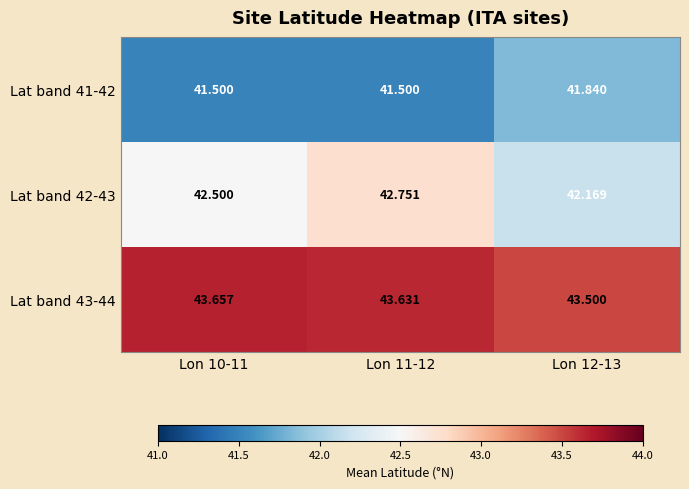

Is the value of Lat band 43-44 at Lon 12-13 greater than the value of Lat band 41-42 at Lon 11-12?

Yes